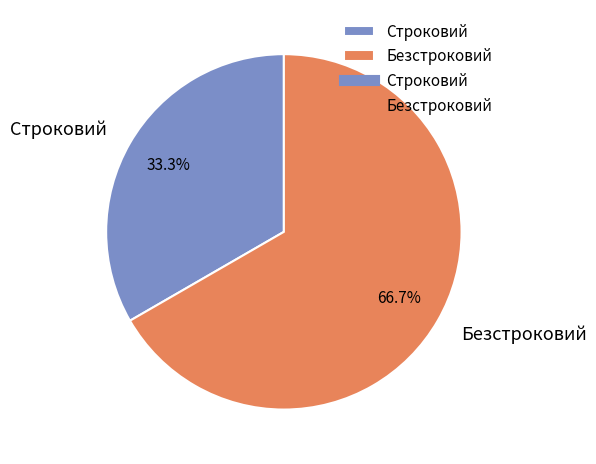

Which slice represents more than half of the pie?

Безстроковий